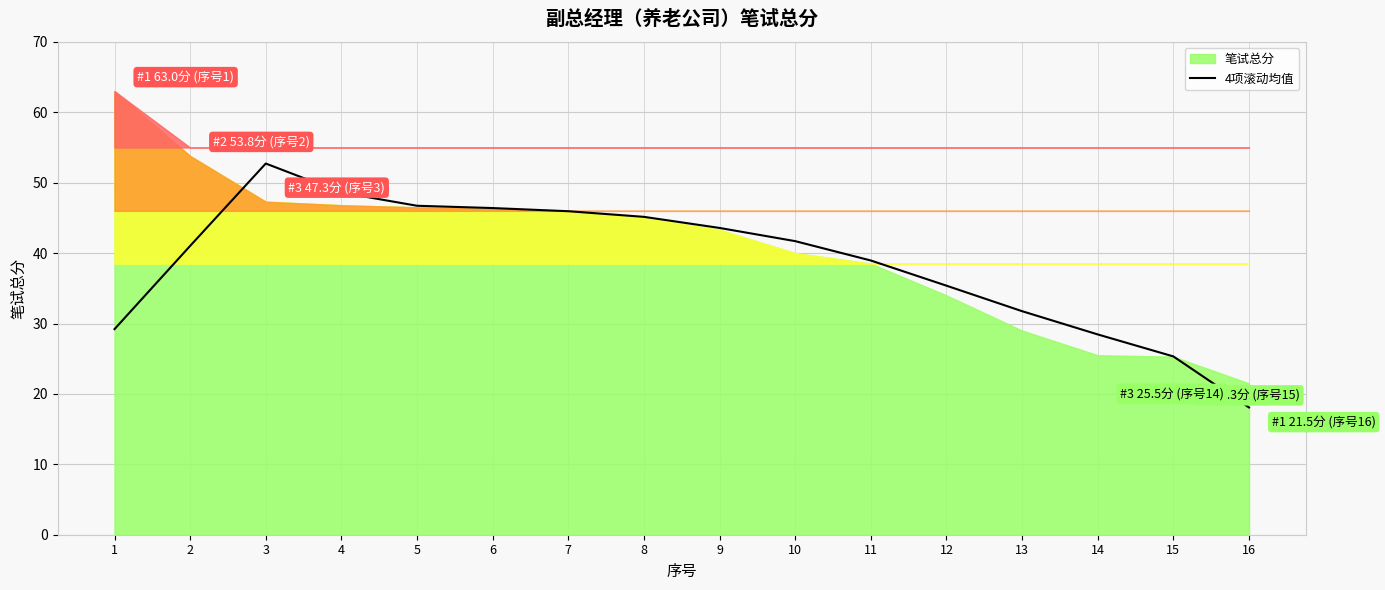

Is it true that the value at 14 is 28.4?

True